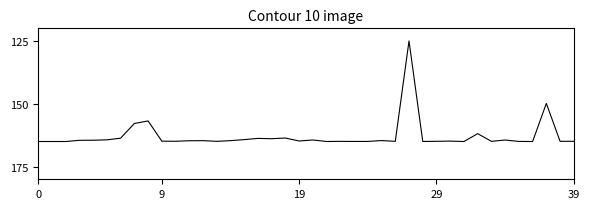

What is the maximum value shown in the chart?

165.0